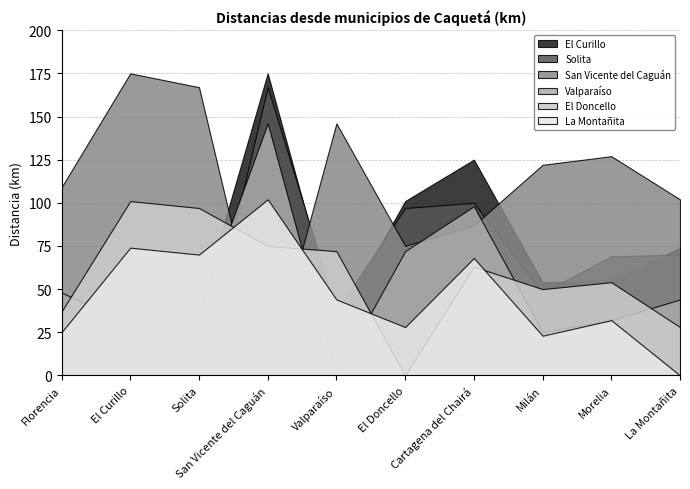

What is the approximate value of El Doncello at Valparaíso, to the nearest 5?

70